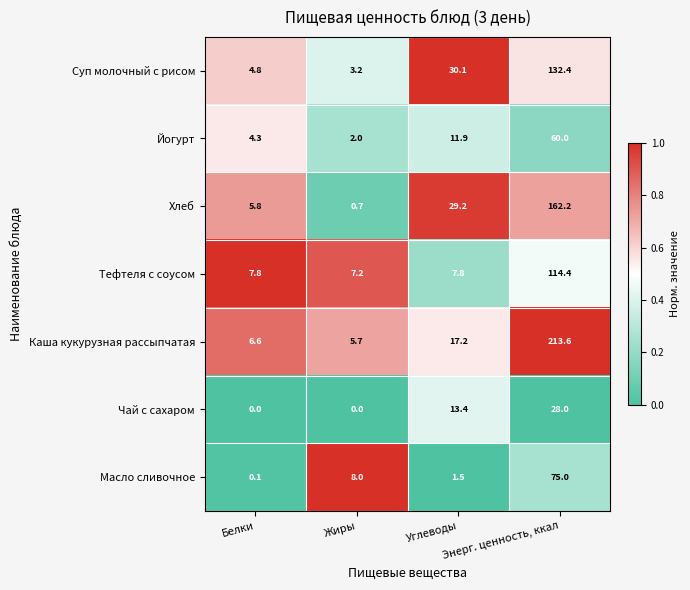

Which series has the largest total across all categories?

Каша кукурузная рассыпчатая